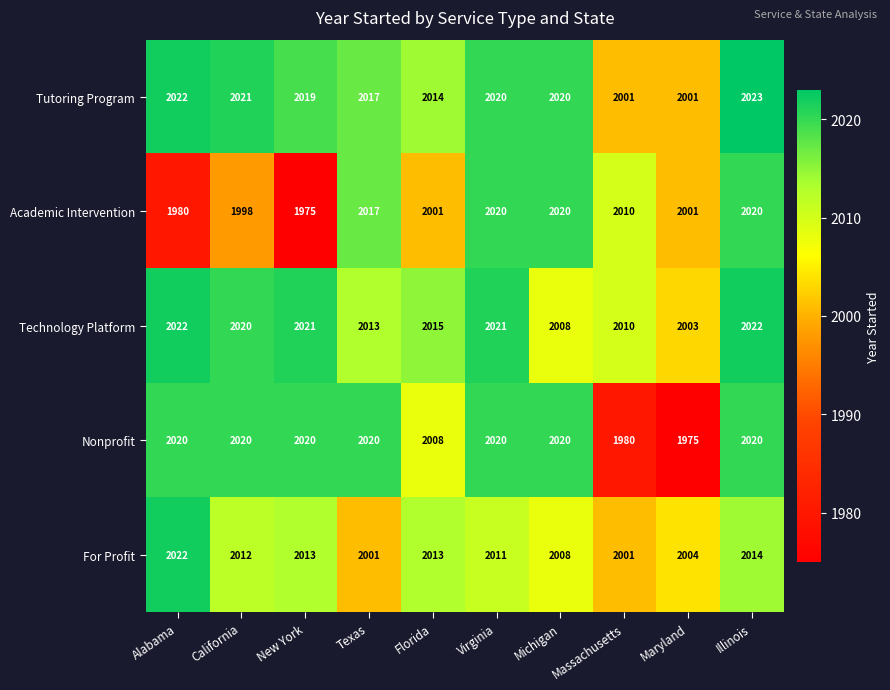

What is the difference between the highest and lowest values at Texas?

19